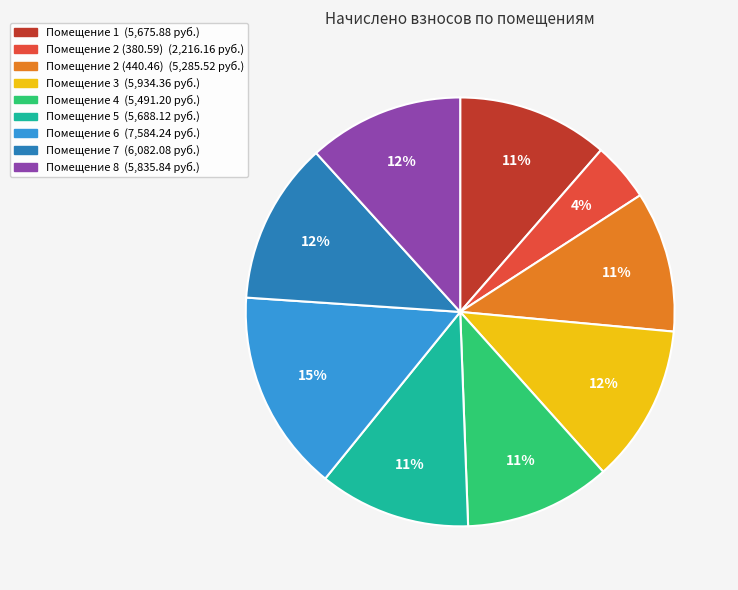

Is there any slice that represents more than half of the pie?

No